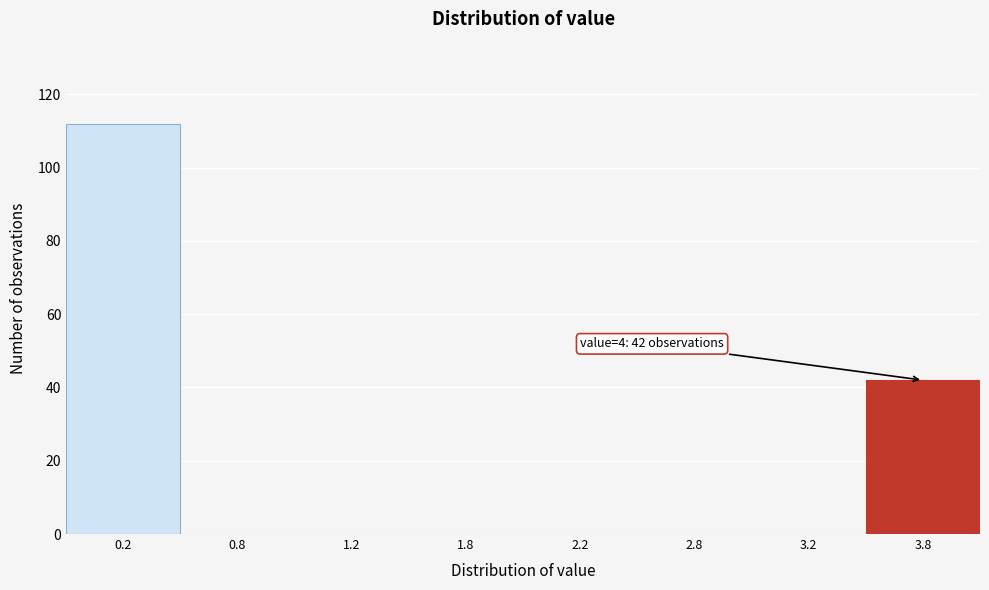

Reading left to right, extract all data points from this chart.

0.2=112	0.8=0	1.2=0	1.8=0	2.2=0	2.8=0	3.2=0	3.8=42